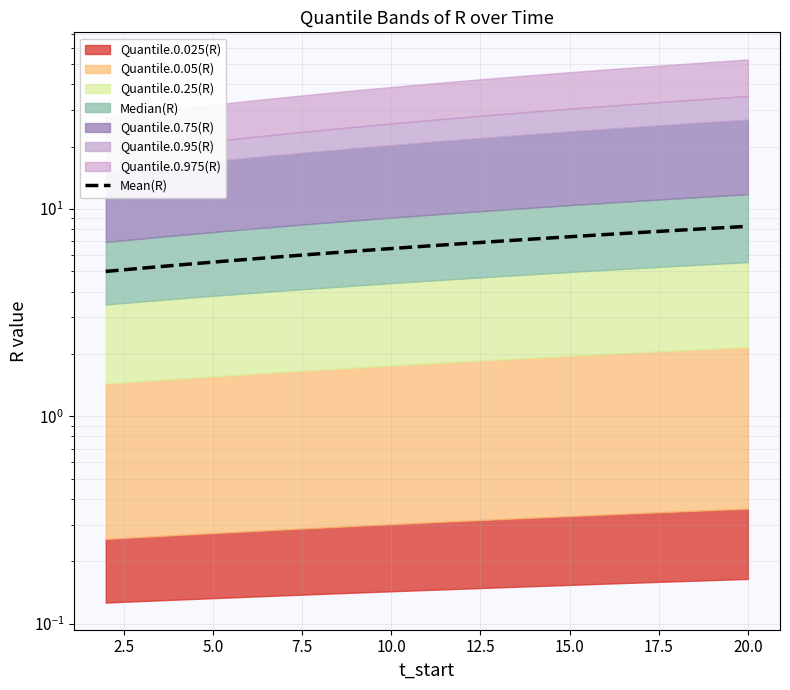

What position from the left is 20.0?

19